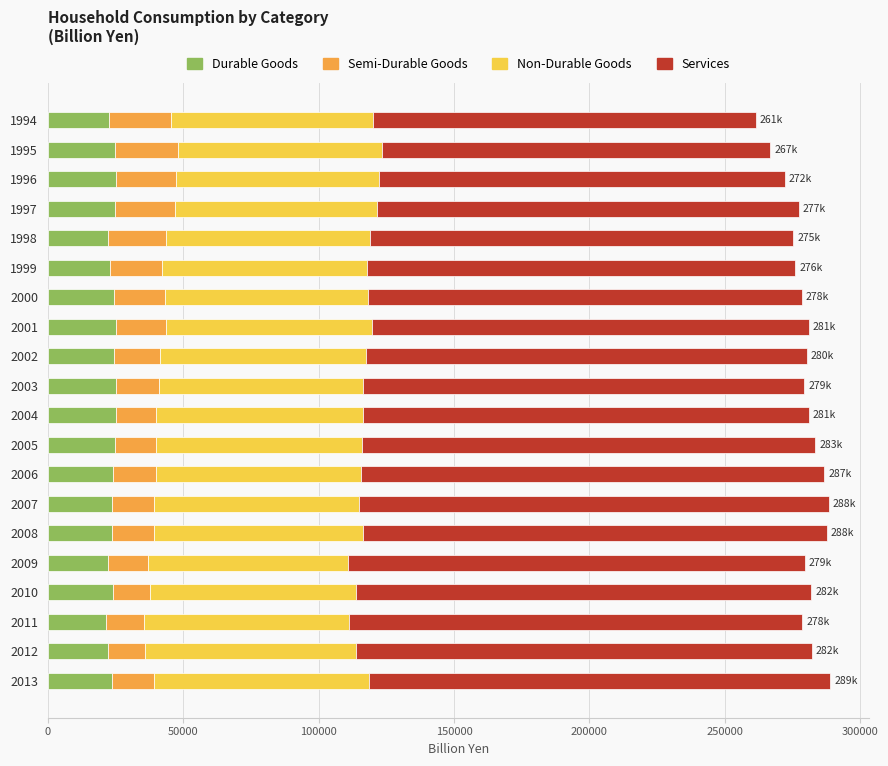

What is the lowest value of the Durable Goods series?

21535.8